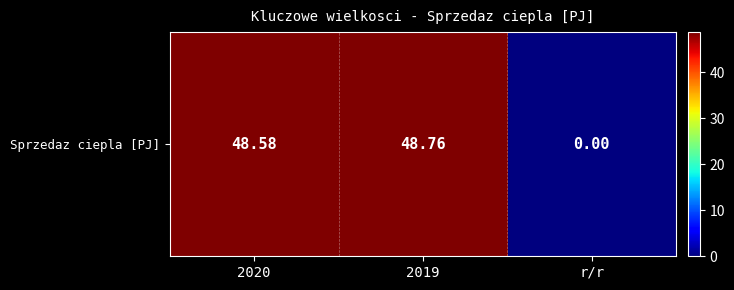

Rank the categories by value from lowest to highest.

r/r, 2020, 2019